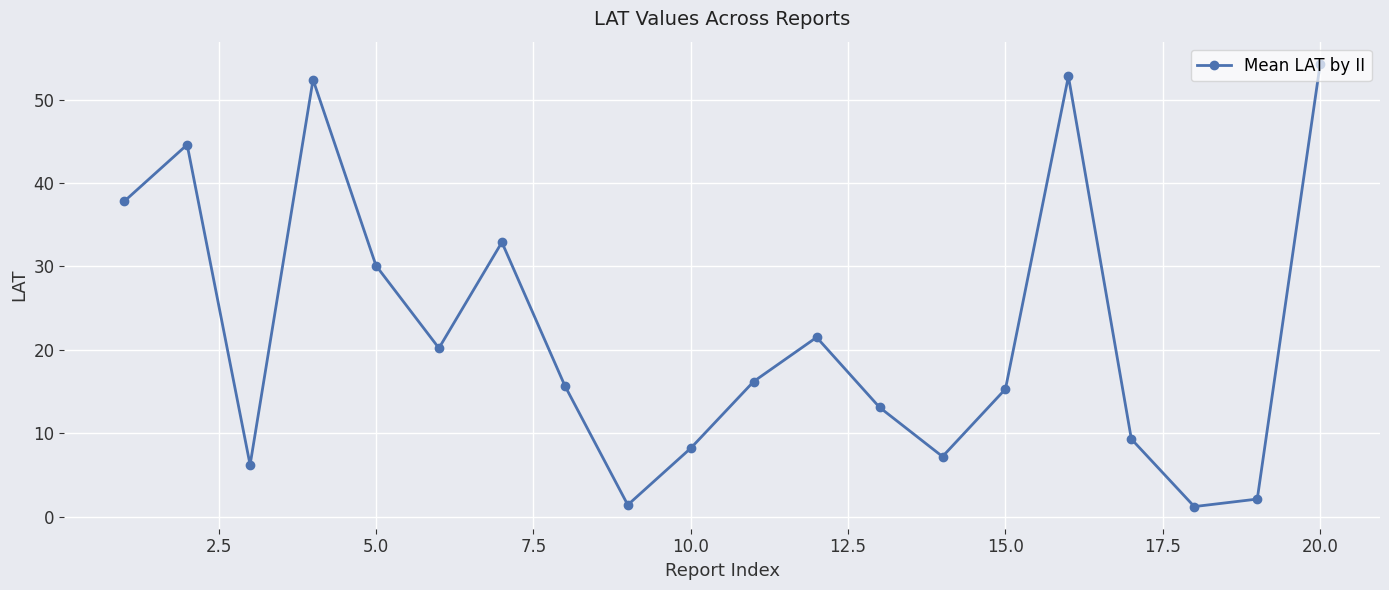

What is the greatest value displayed?

54.3